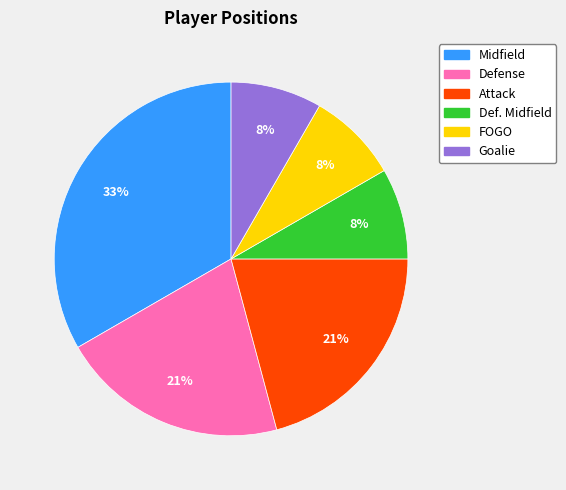

Is it true that Midfield is 22% of the pie?

False